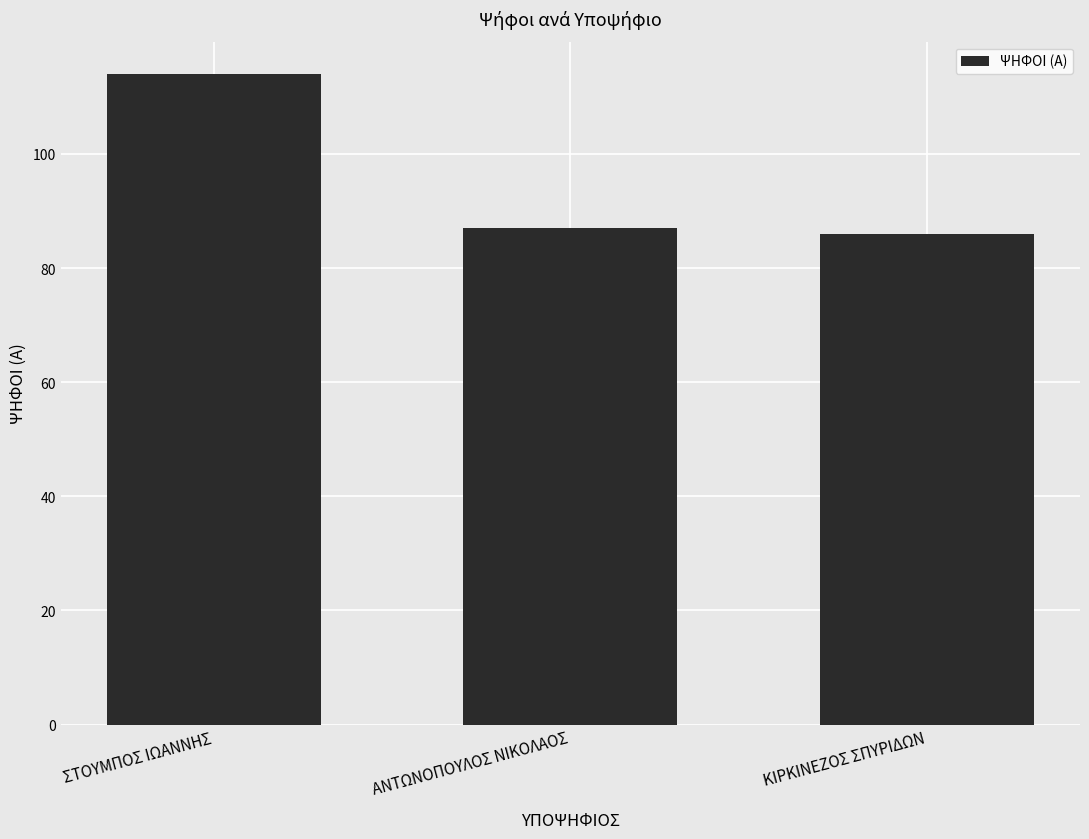

What is the difference between the maximum and minimum values?

28